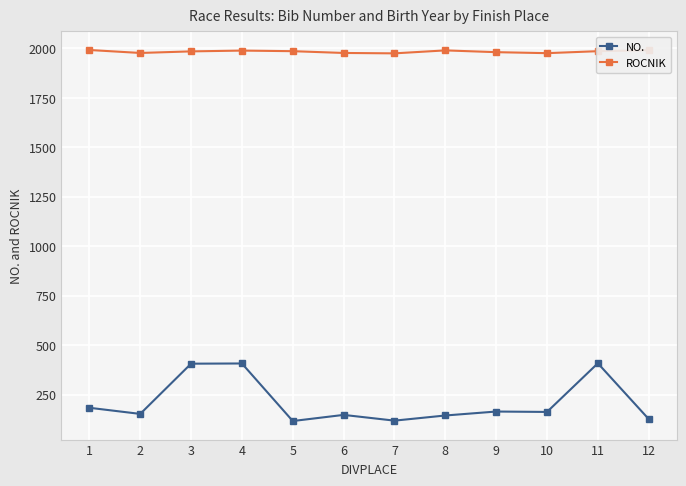

What is the value of the NO. point at the 6th from the left?

147